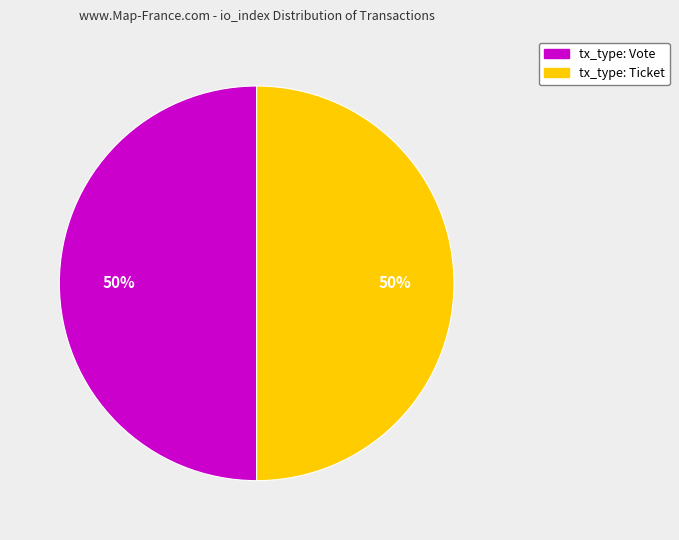

What is the smallest slice in the pie chart?

Ticket (io_index=0)